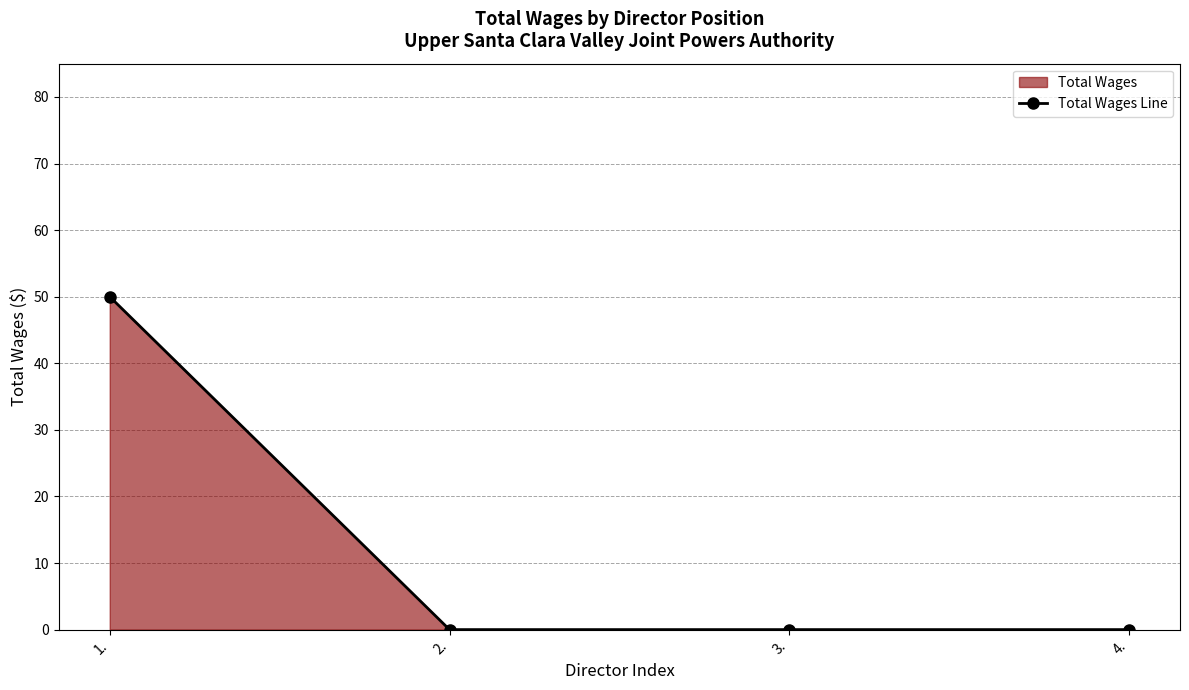

What is the sum of the values at 2. and 1.?

50